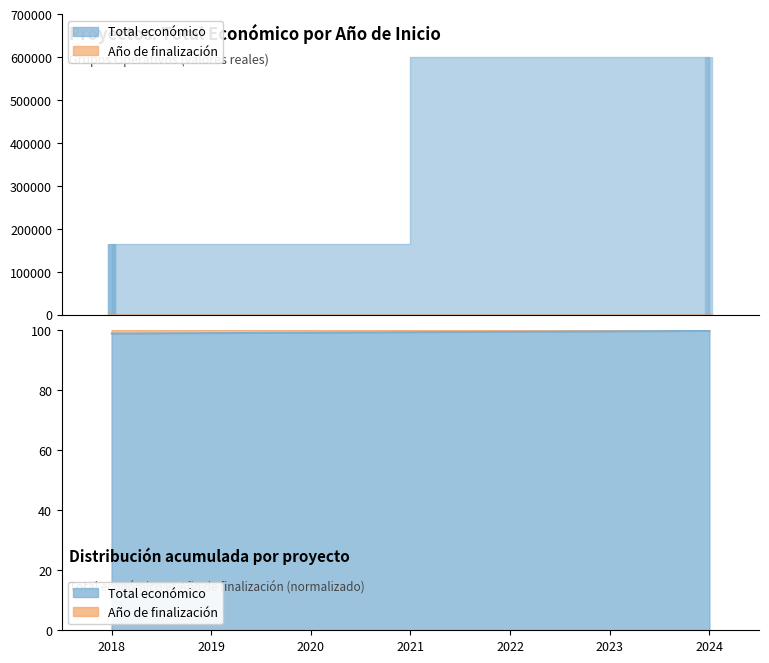

The value at 2024 is 99.7. True or false?

True